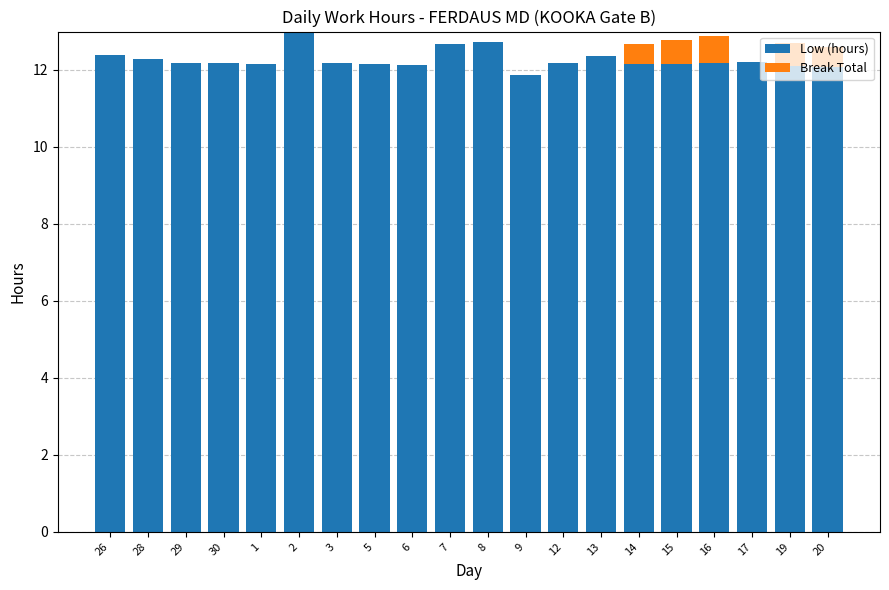

What is the maximum value for Low (hours)?

13.0